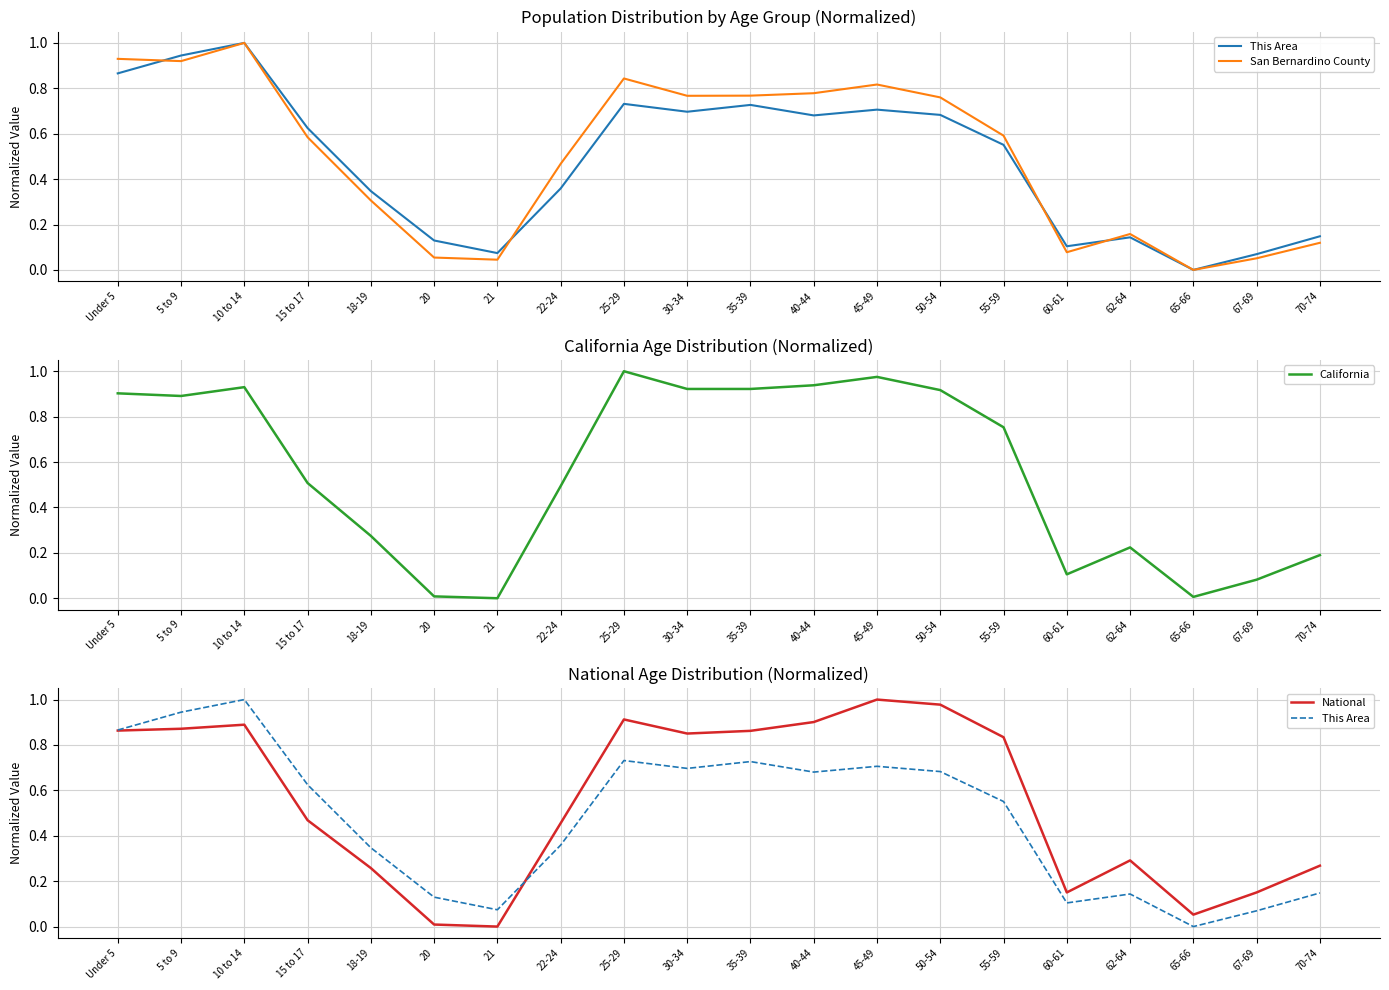

What is the average value of the This Area series?

0.5